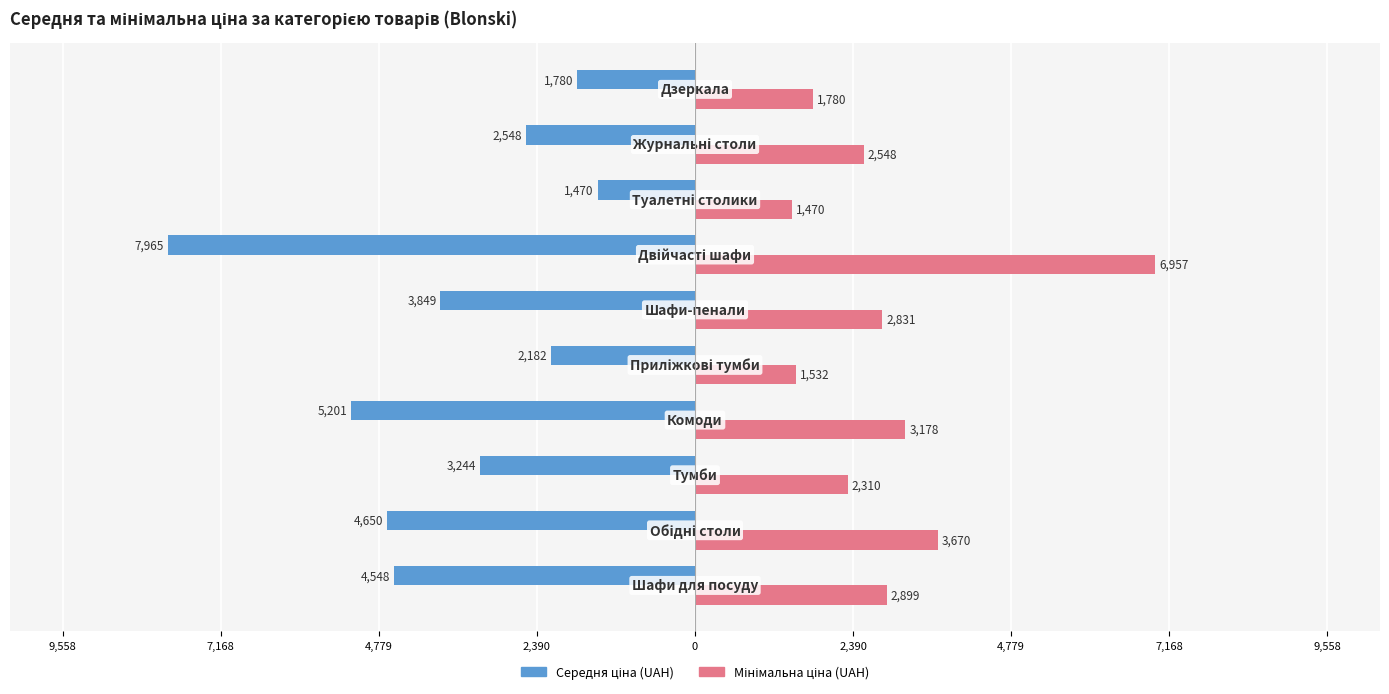

How many distinct data groups are displayed?

2